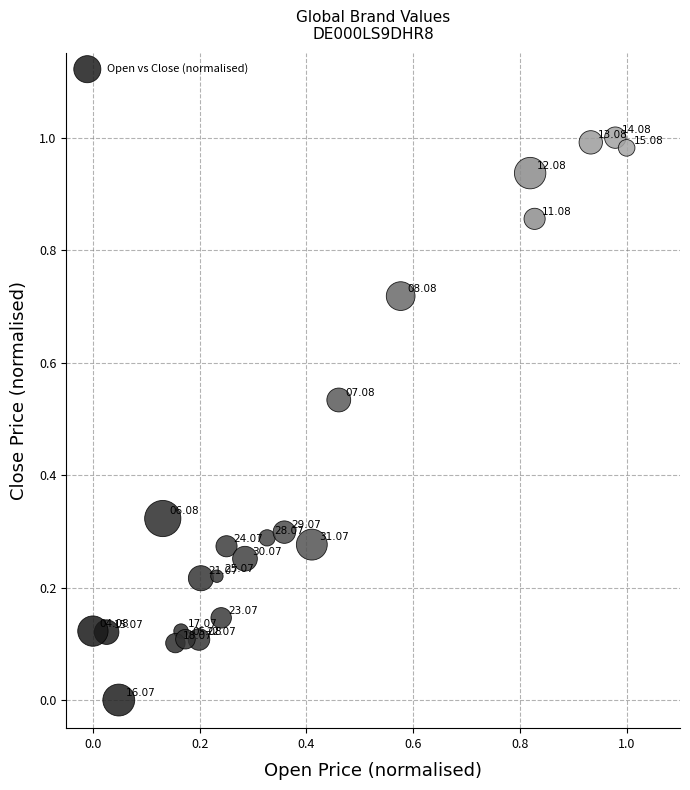

How many points are shown in the scatter plot?

23